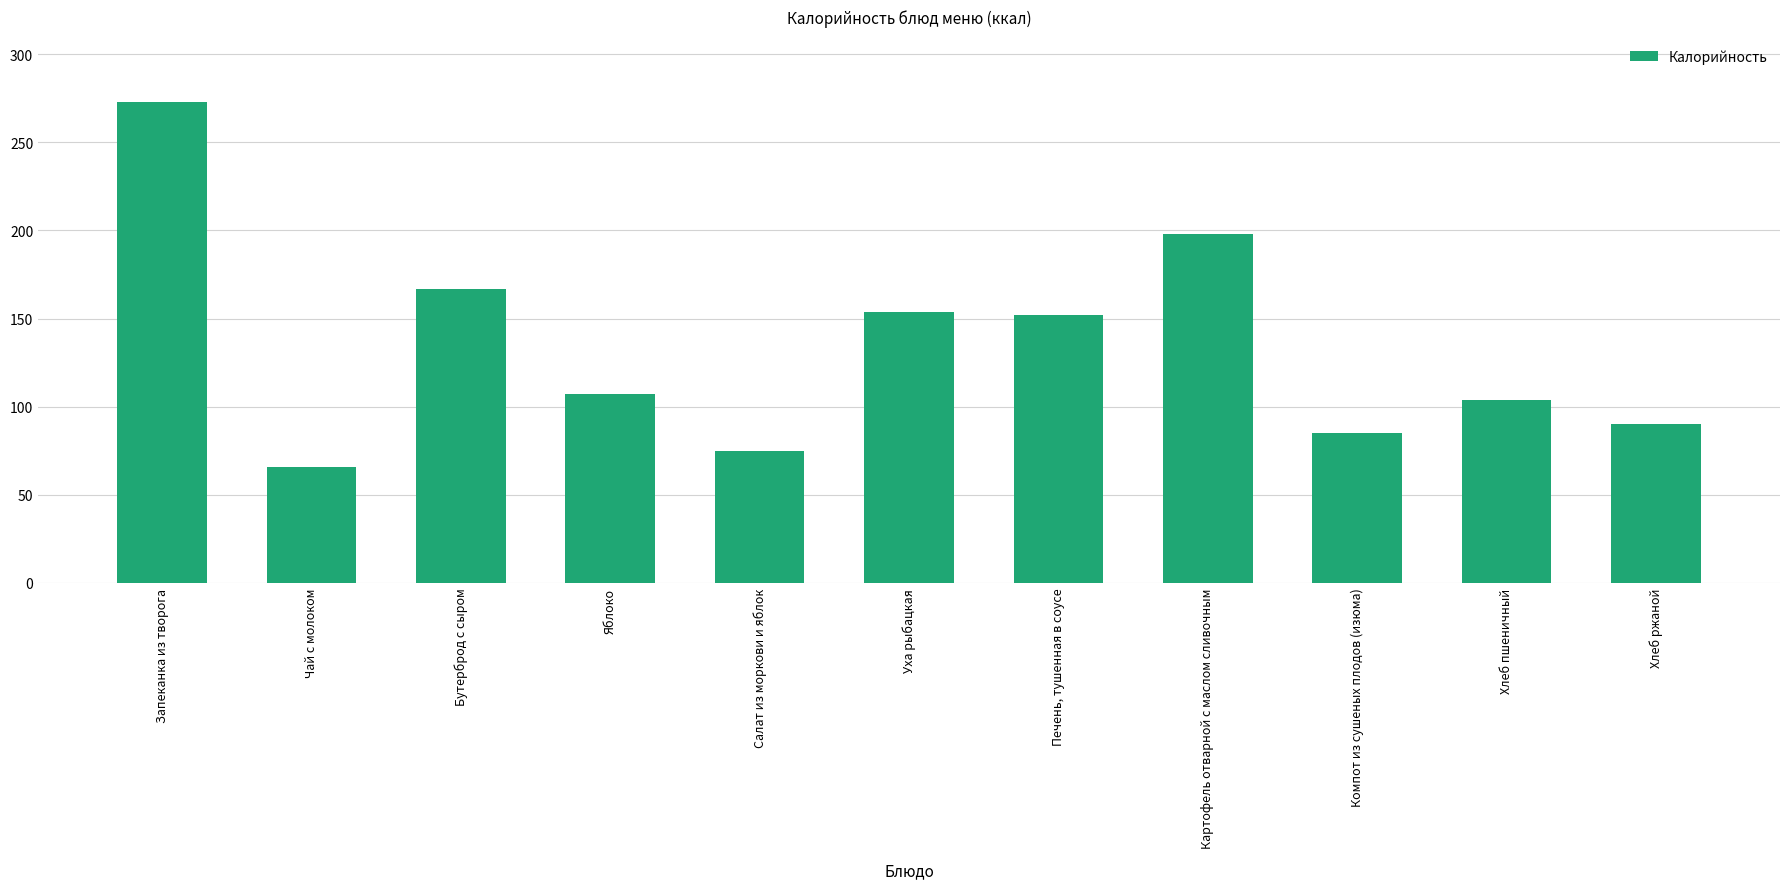

How many bars are there in total?

11